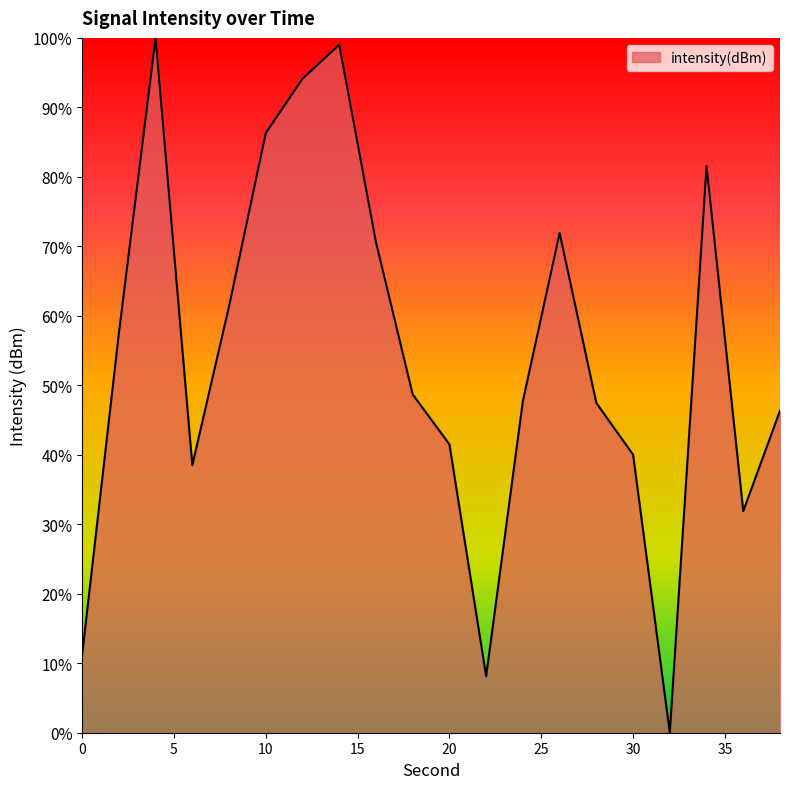

How many lines are shown in the chart?

1